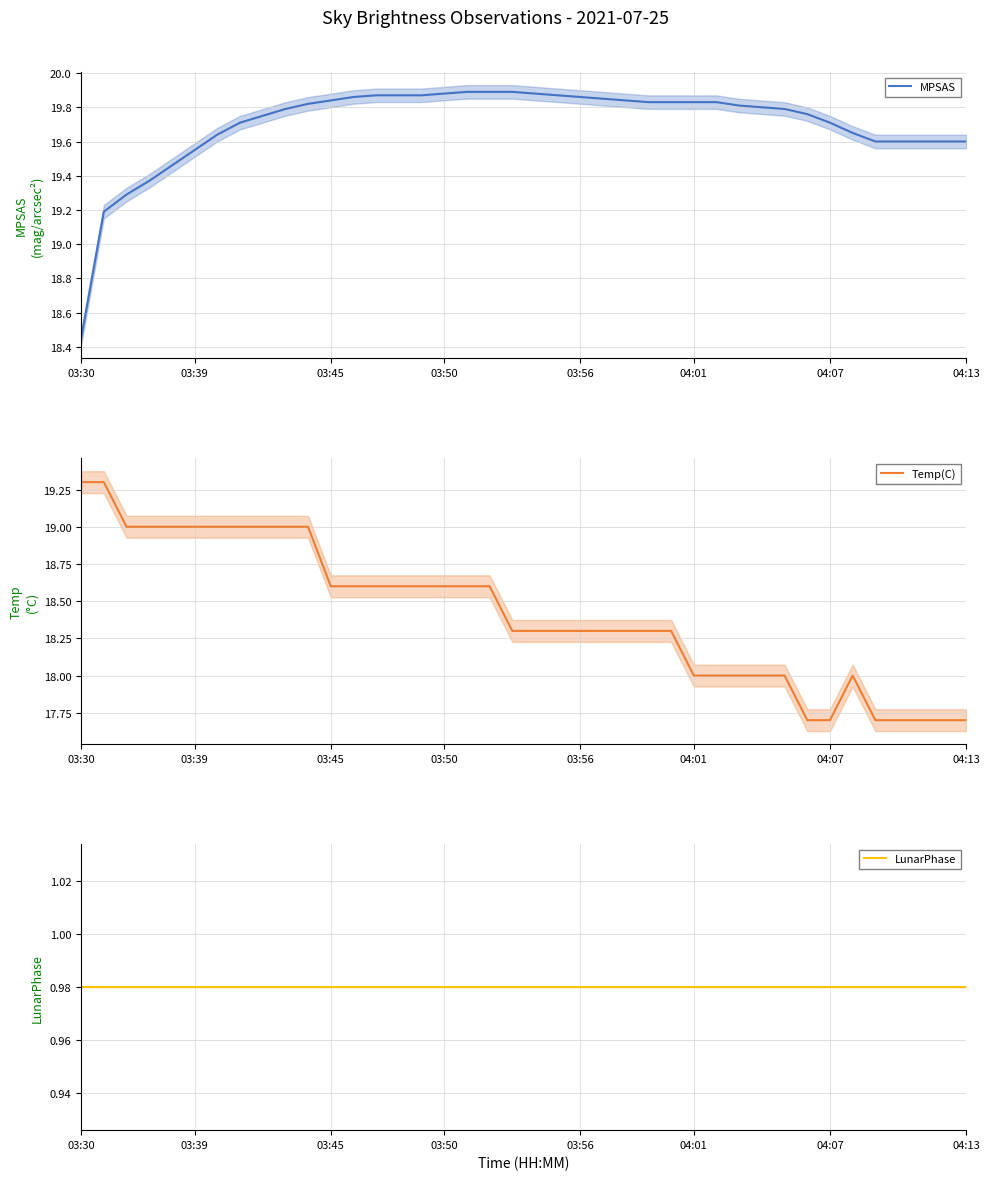

What is the maximum value for Temp(C)?

19.3